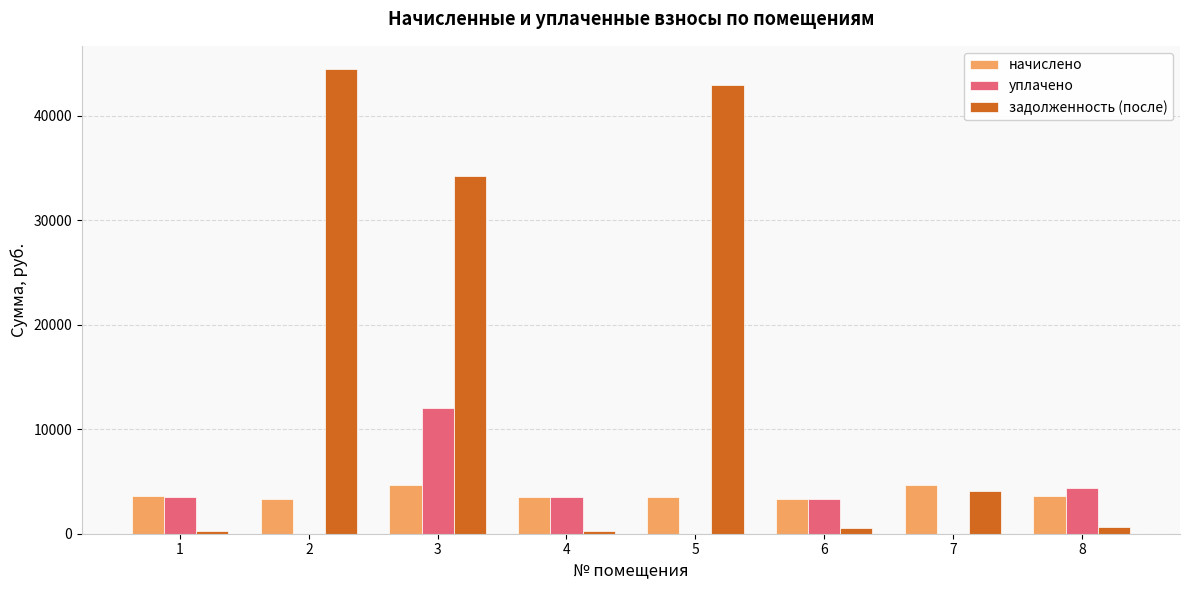

How many groups of bars are there?

8